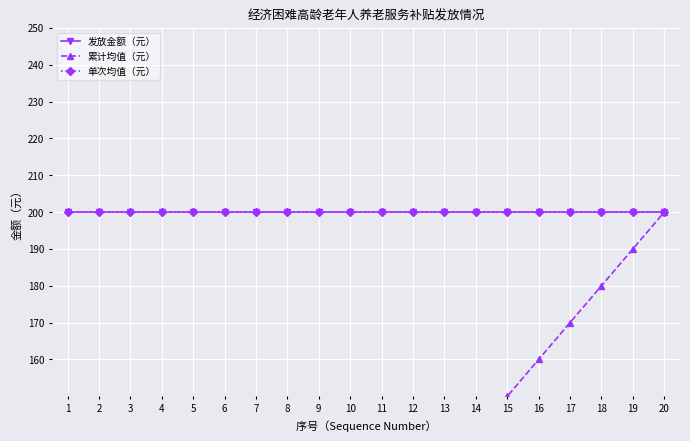

The value of 累计均值（元） at 20 is 104. True or false?

False